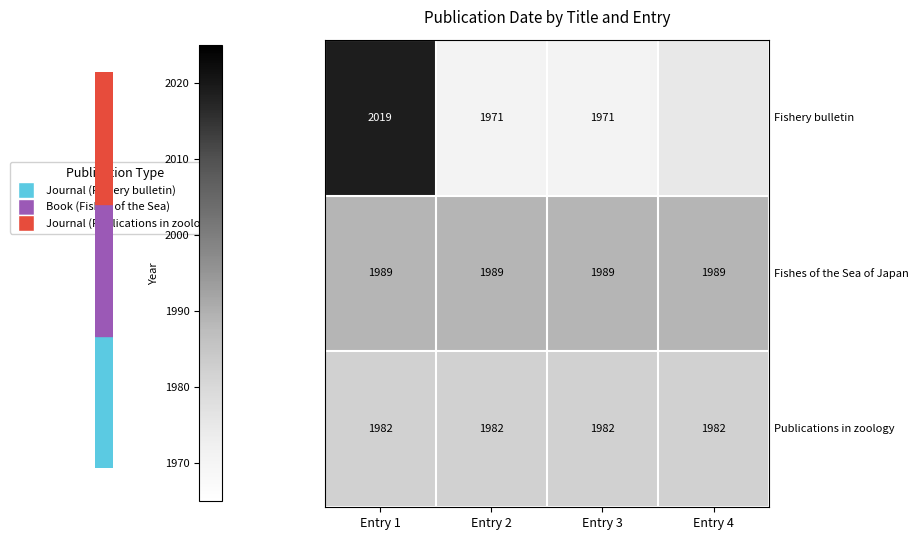

What is the minimum value shown in the chart?

1971.0